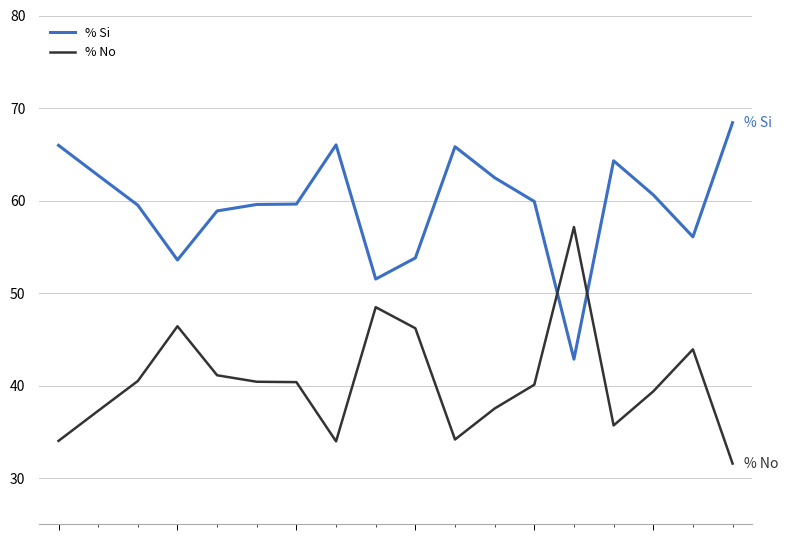

What is the highest value of the % Si series?

68.4